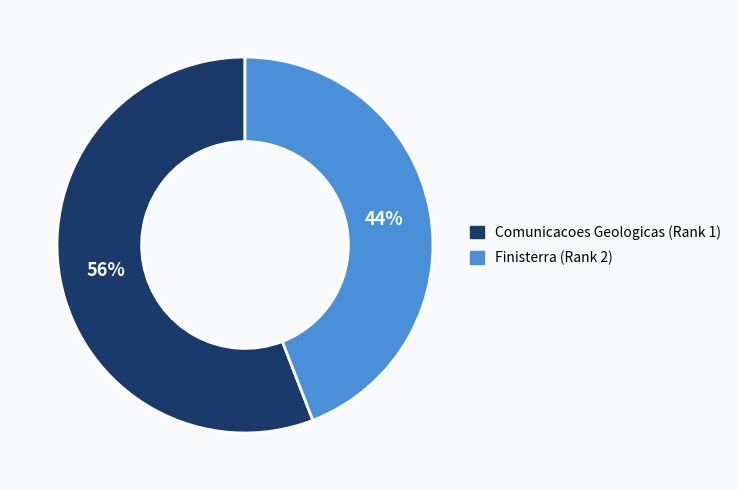

Is the sum of Comunicacoes Geologicas (Rank 1) and Finisterra (Rank 2) greater than half?

Yes